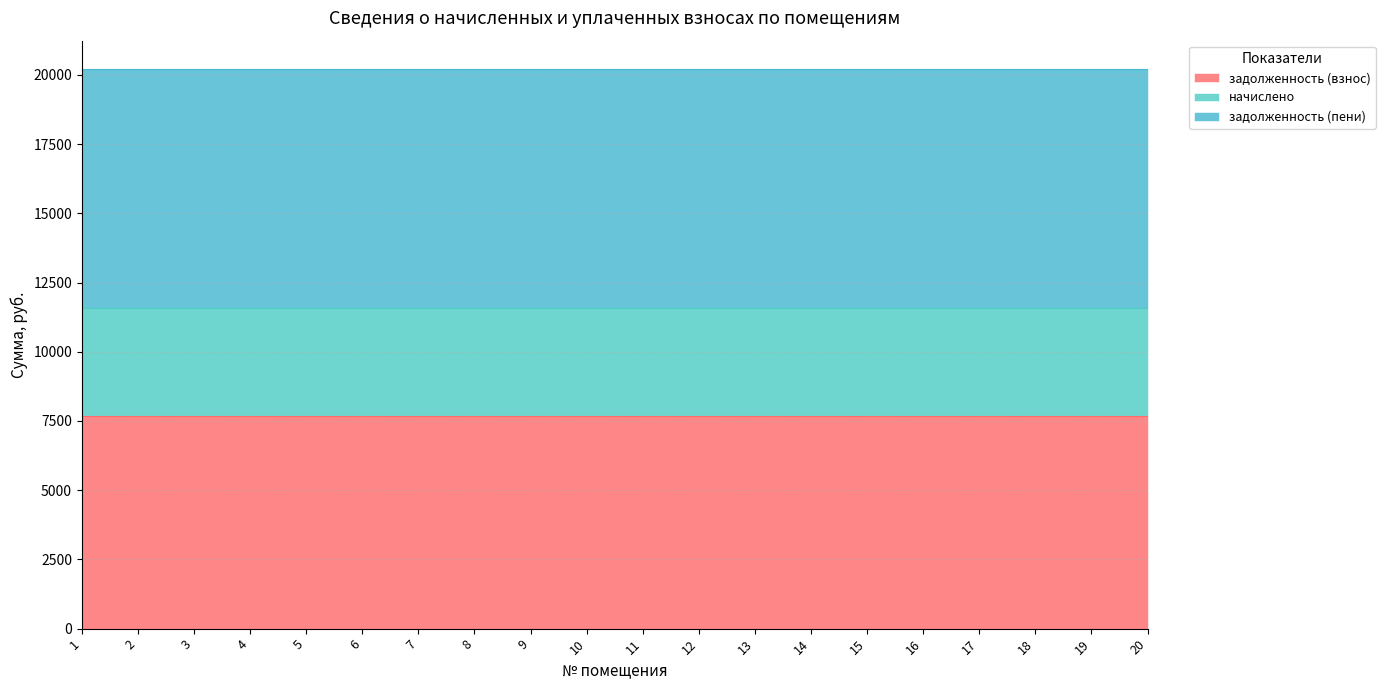

The value of задолженность (взнос) at 2 is 7675.5. True or false?

True